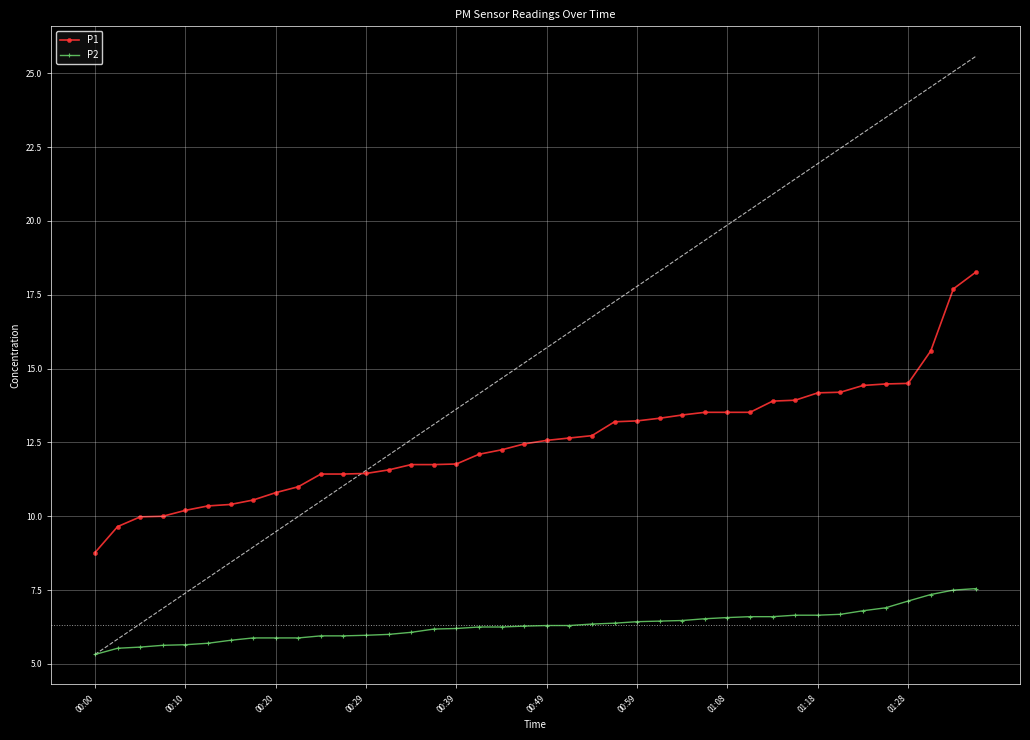

What is the sum of all P2 values?

252.1